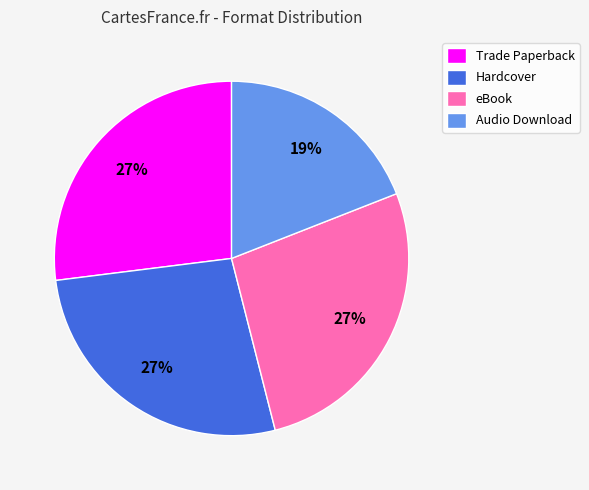

How many slices are in this pie chart?

4